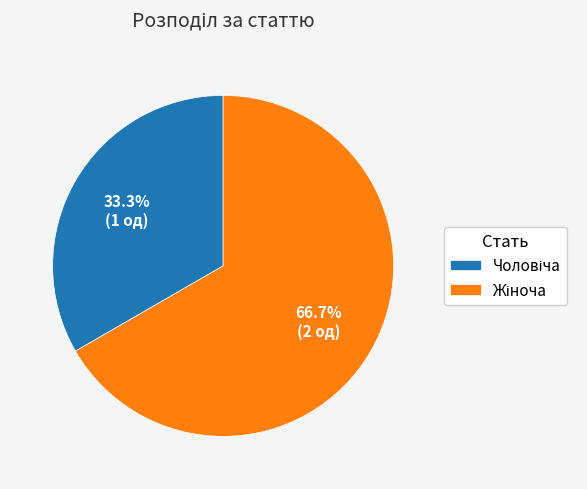

Does any single category account for the majority?

Yes